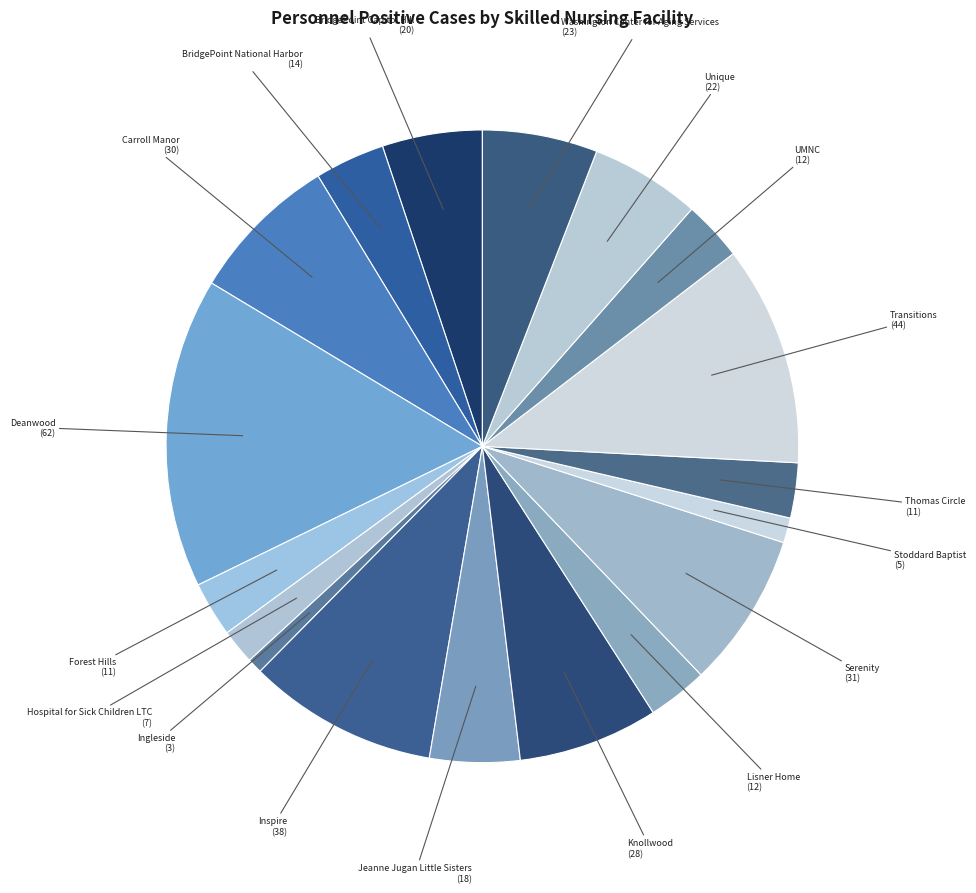

Is it true that Ingleside is 1% of the pie?

True